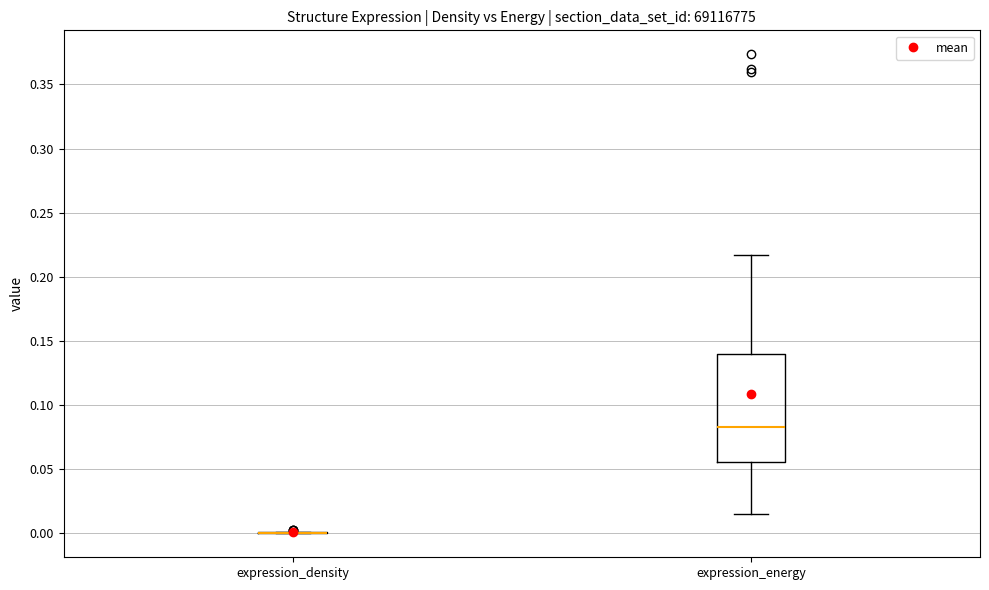

Reading left to right, read every box against the y-axis: the position of its median line, the range the box covers, and the ends of its whiskers. The values are not printed on the chart, so give them approximately, as read against the axis.

expression_density: box collapsed to a line at 0.000, whiskers 0.000 to 0.000
expression_energy: median 0.085, box 0.055 to 0.140, whiskers 0.015 to 0.215